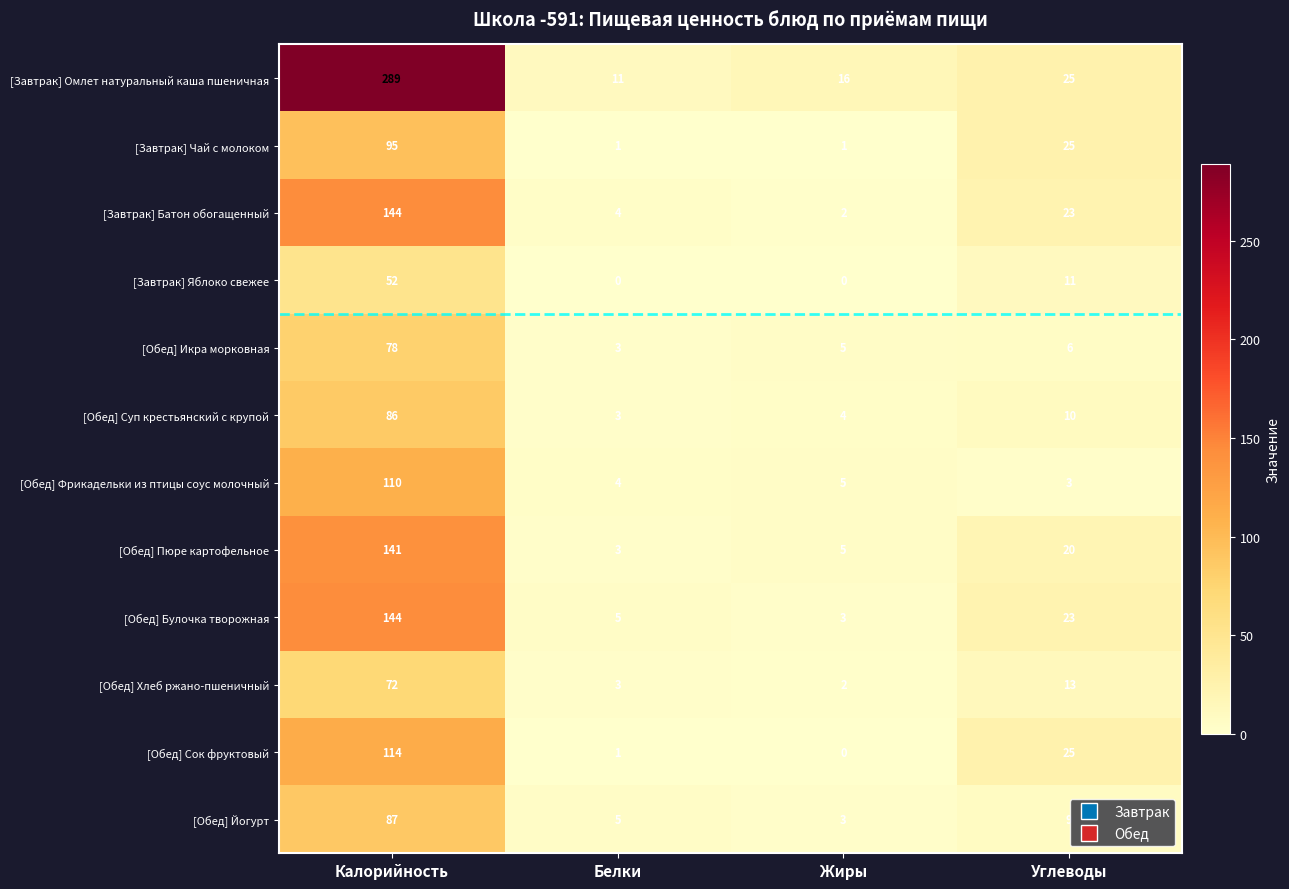

Which series changed the most between Калорийность and Углеводы?

[Завтрак] Омлет натуральный каша пшеничная